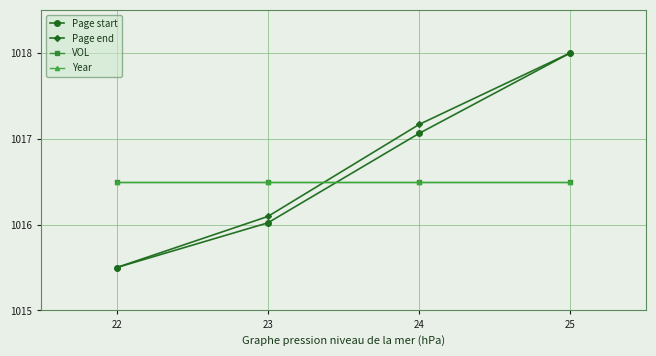

What is the average value of the Page end series?

1016.7